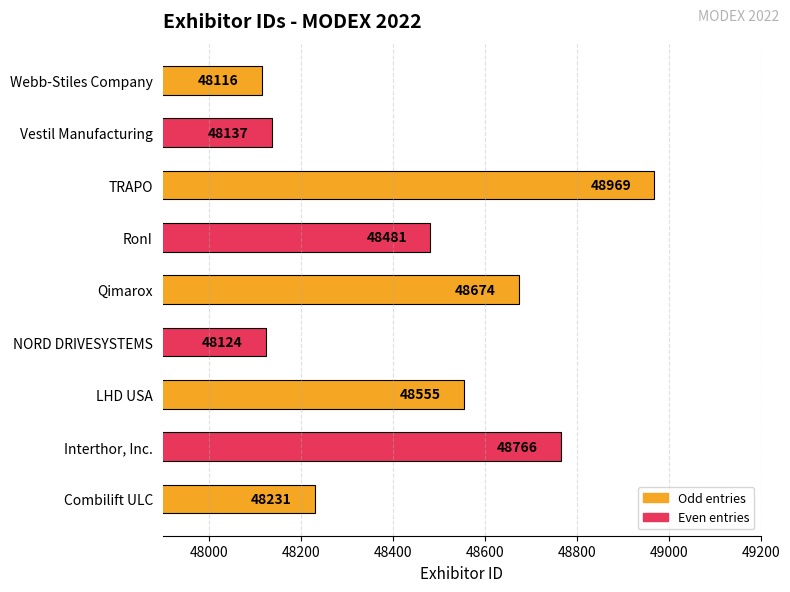

Are the bars horizontal?

Yes